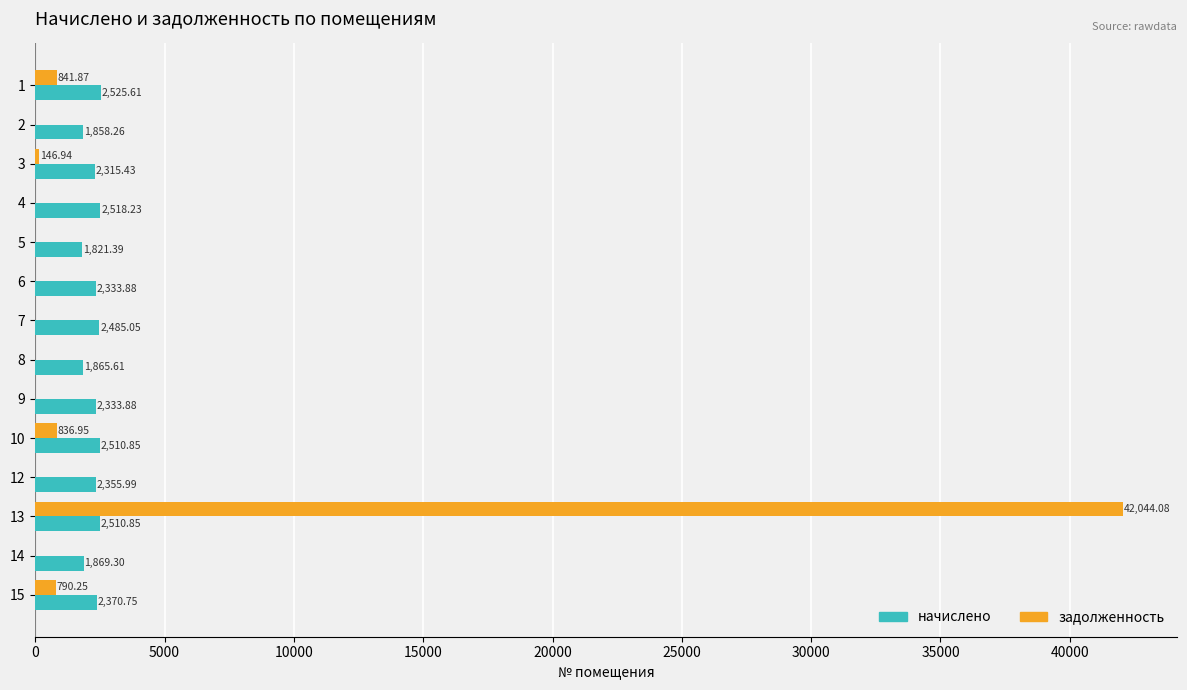

What is the sum of all задолженность values?

44660.1